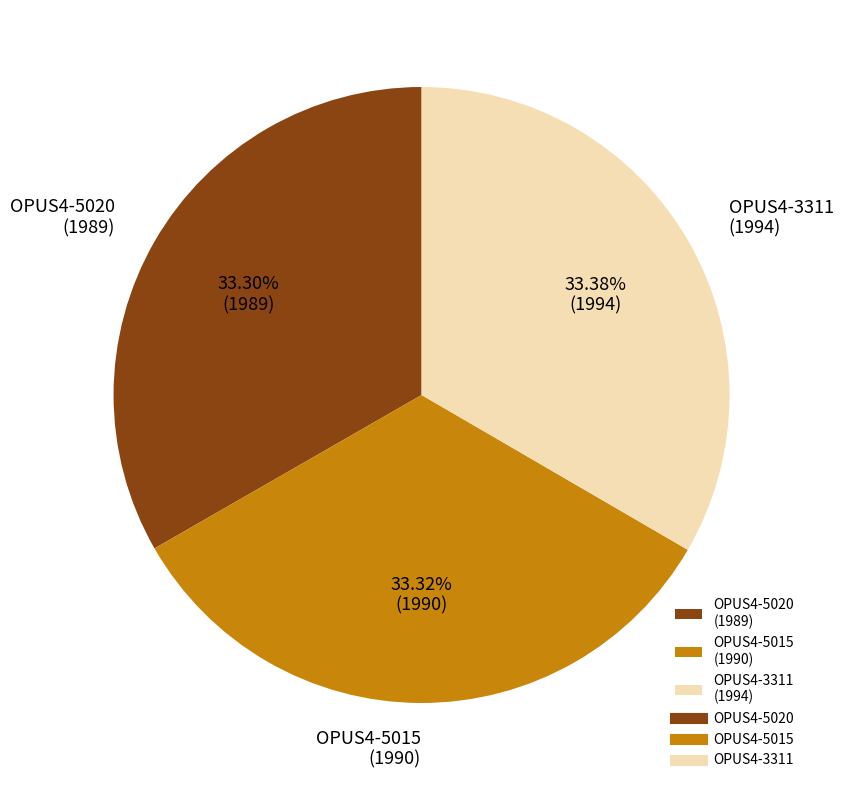

To the nearest percent, what is the average slice percentage?

33%